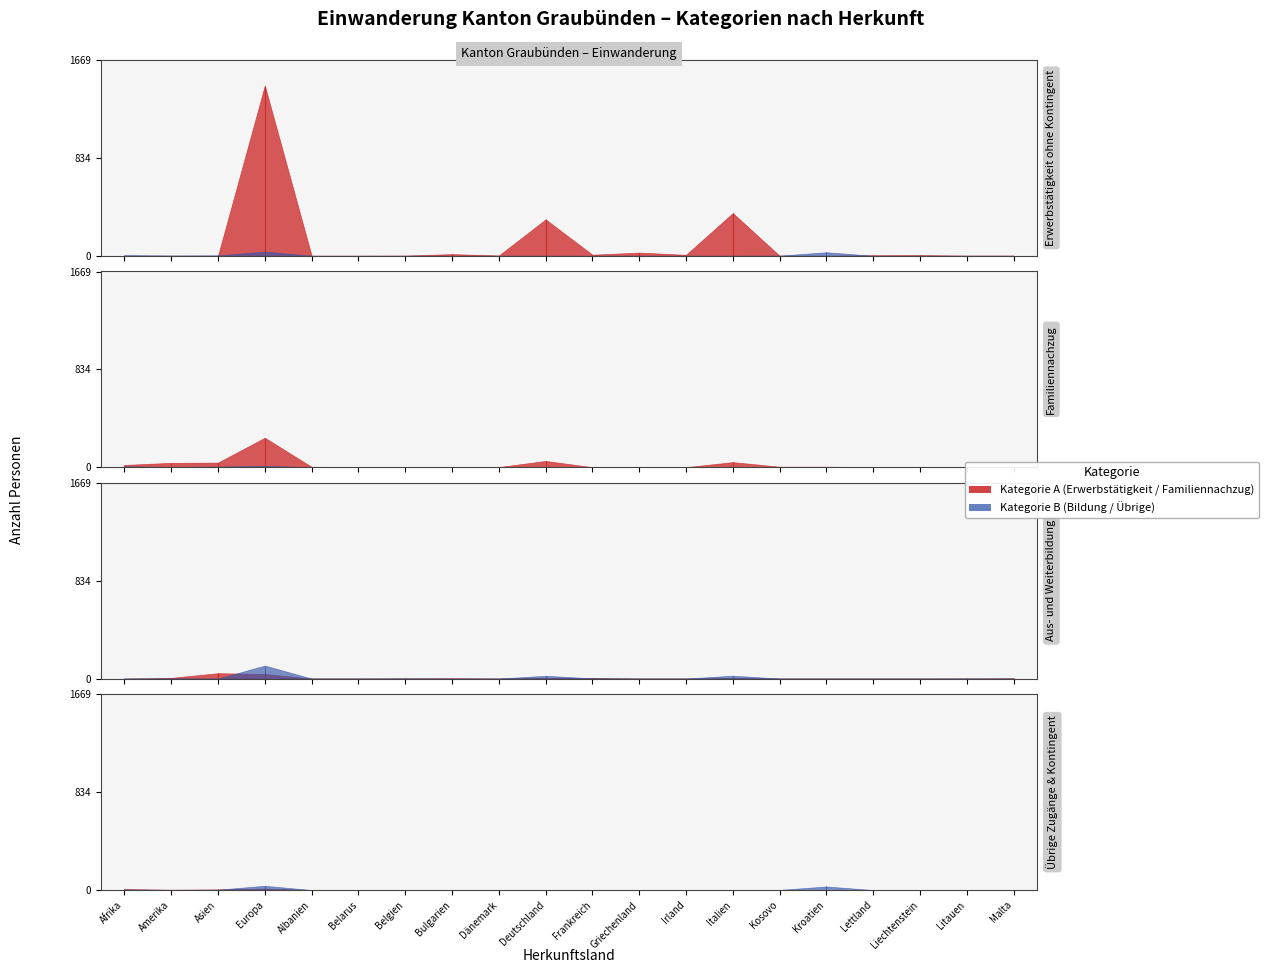

Between Europa and Belgien, which is larger?

Europa